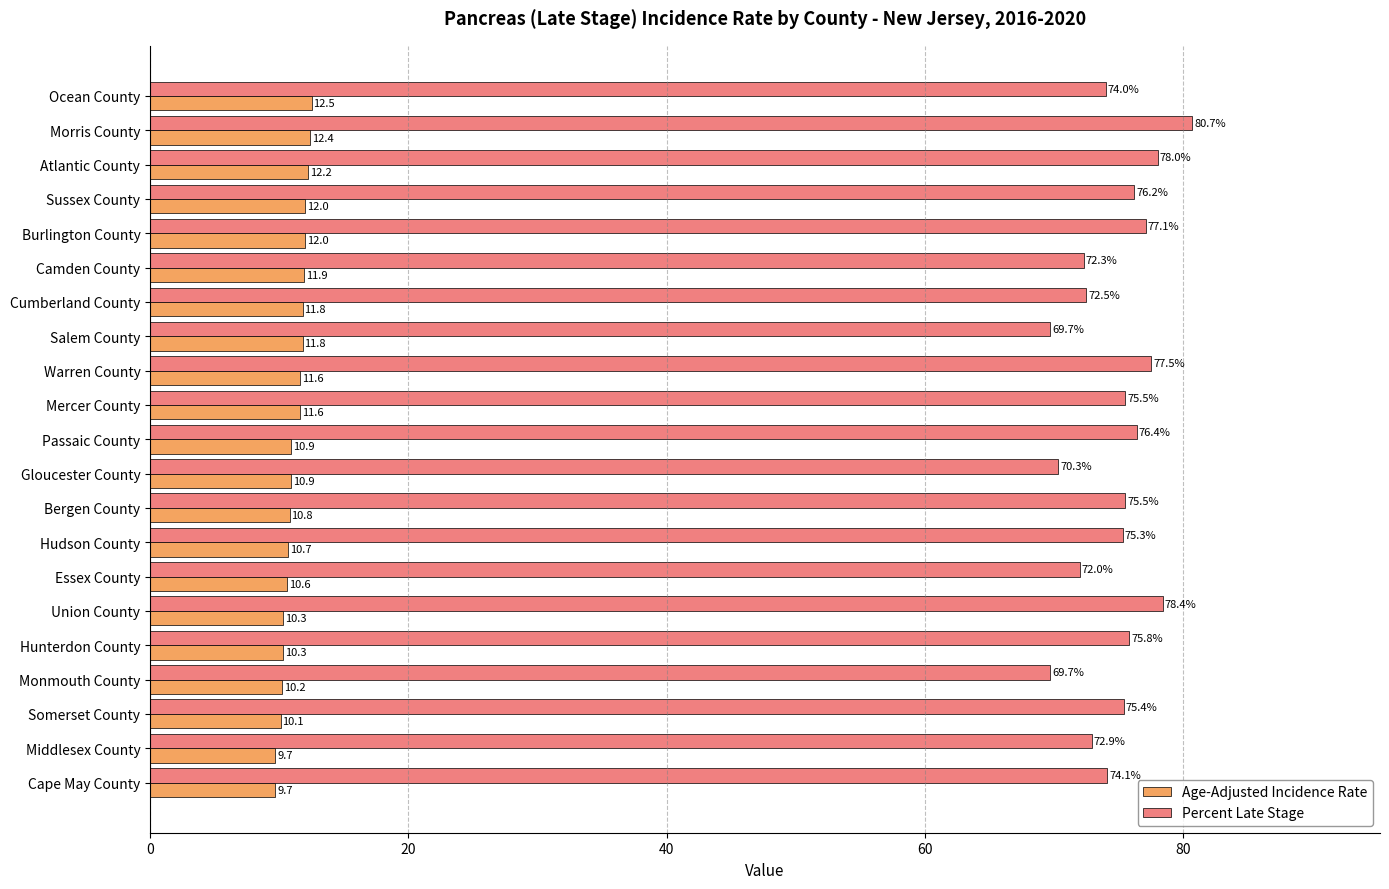

Which series has the widest spread of values?

Percent Late Stage